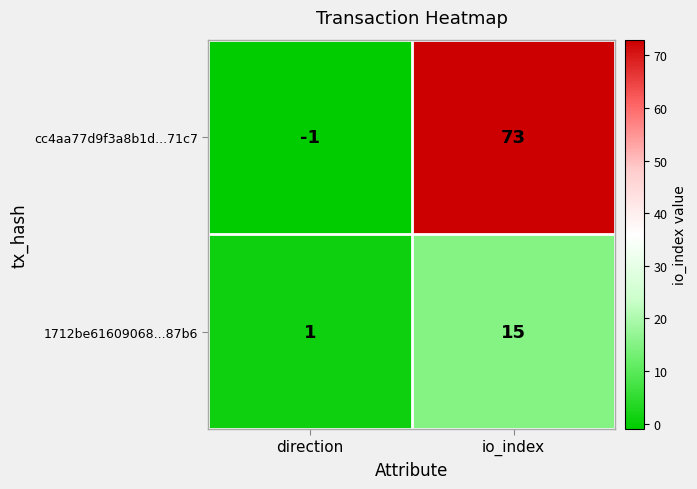

What is the greatest value displayed?

73